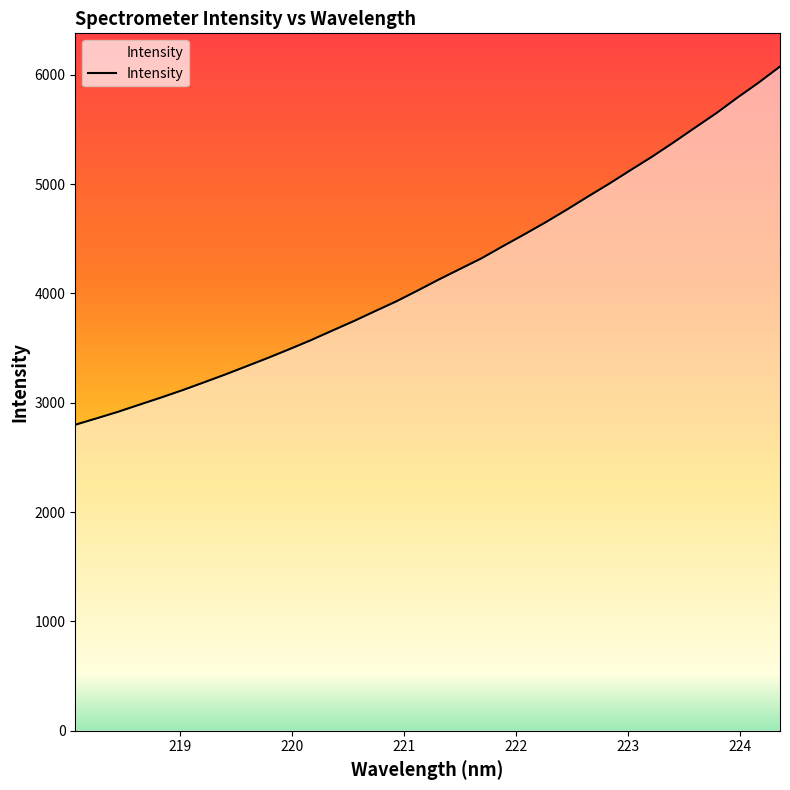

What is the label of the 29th point from the right?

223